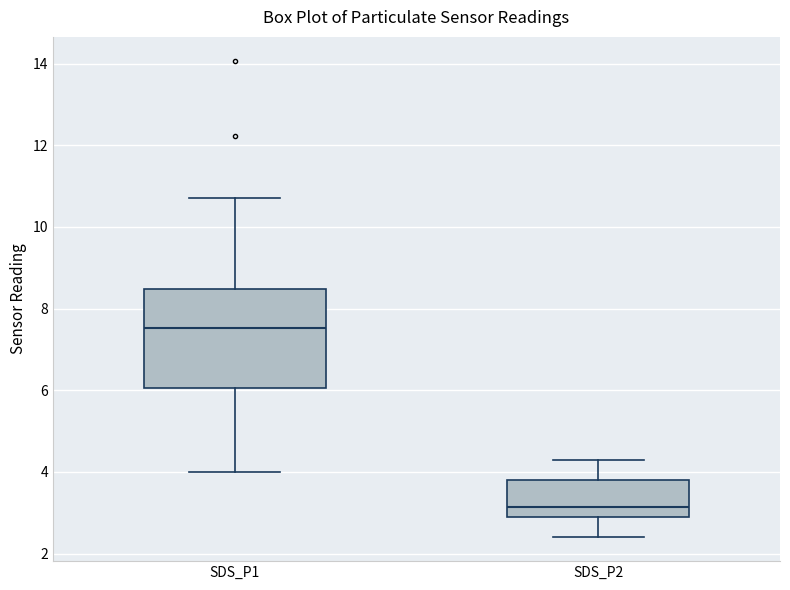

Which box's median line is the lowest?

SDS_P2